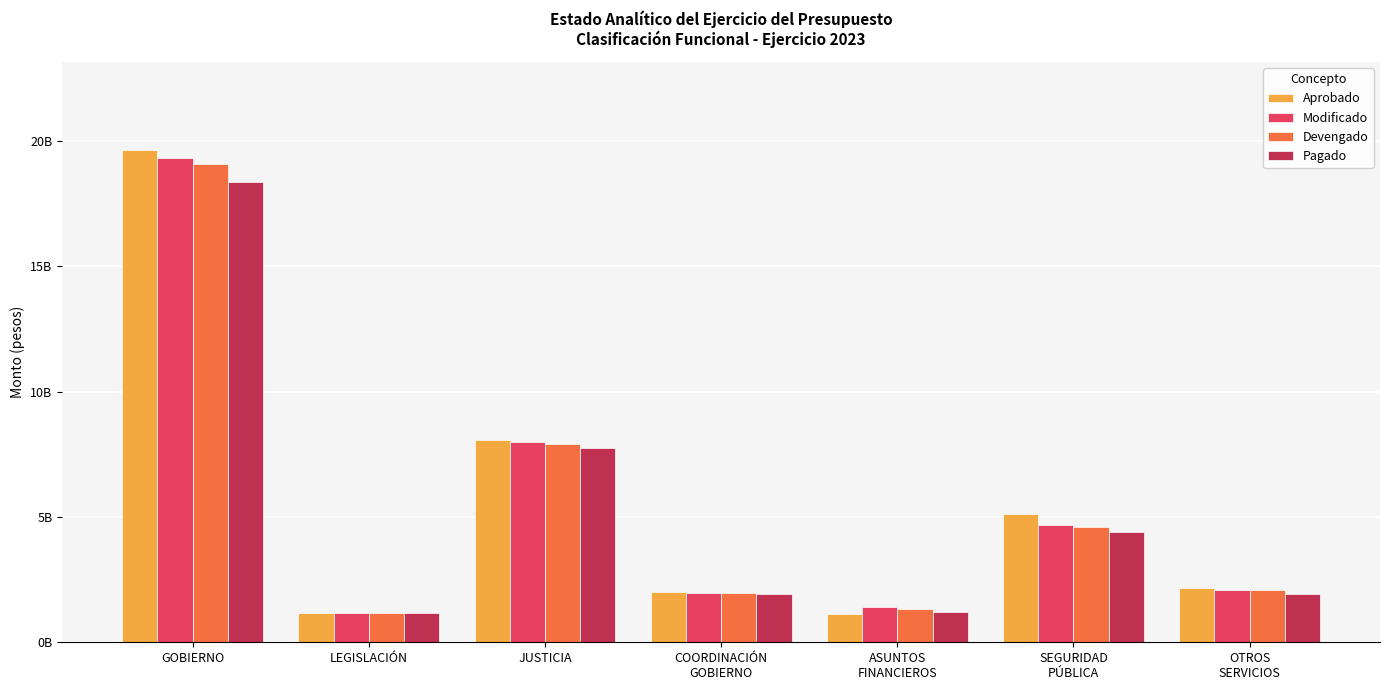

What are all the series names shown in the legend?

Aprobado, Modificado, Devengado, Pagado